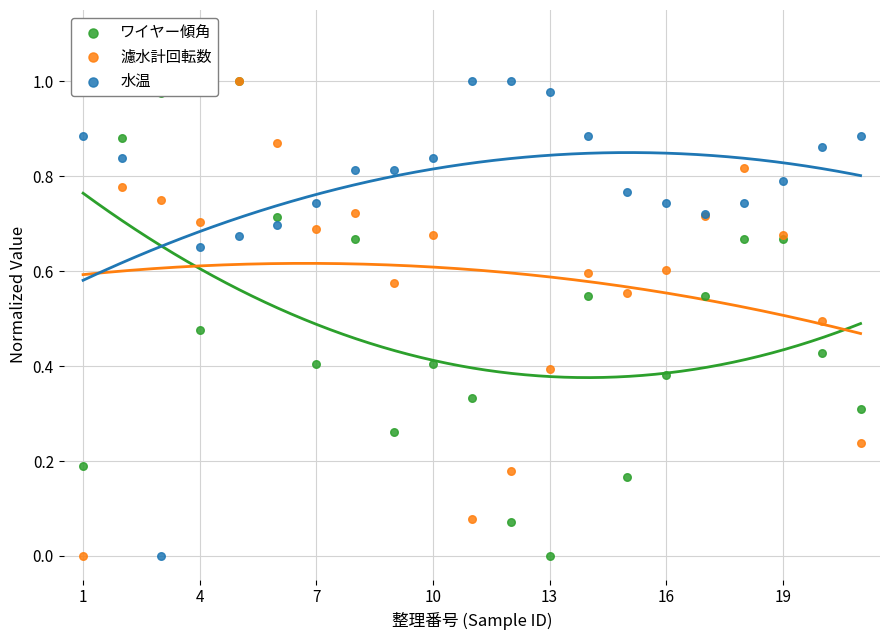

Which series contains the lowest Y value?

ワイヤー傾角